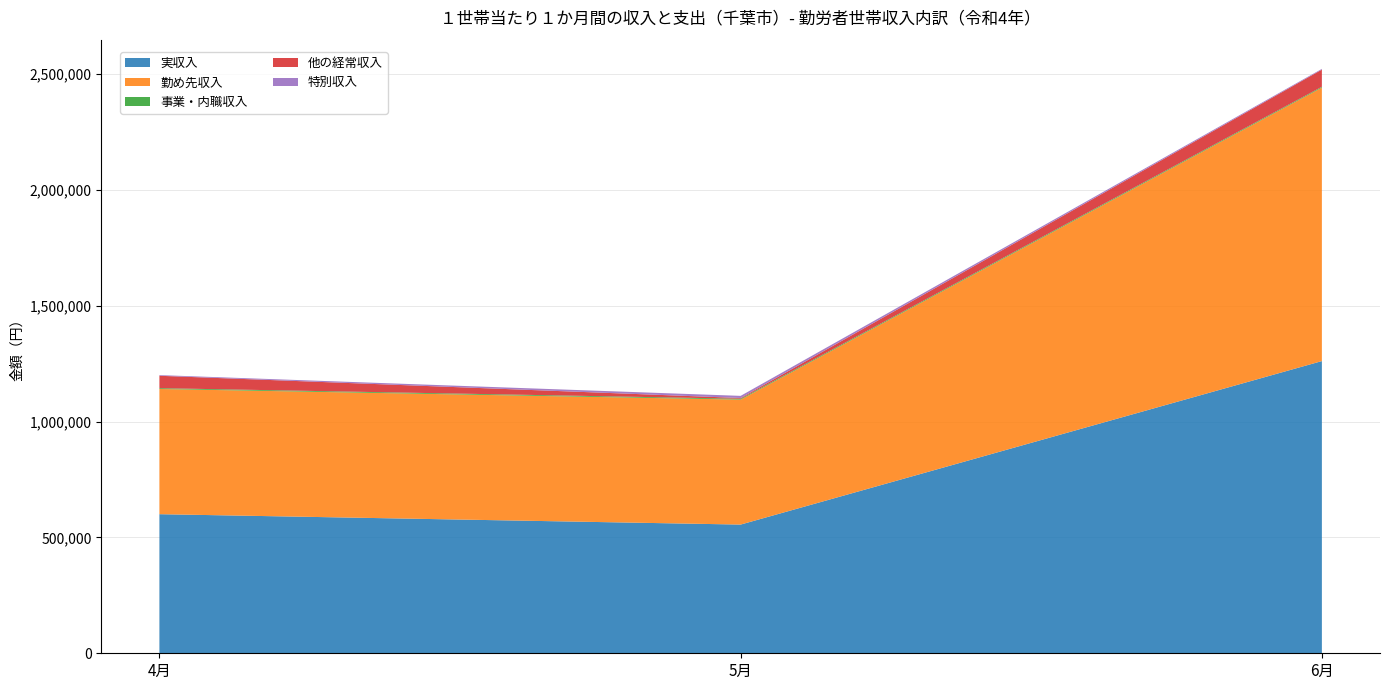

Reading right to left, what are all the values shown in this chart?

実収入: 6月=1261451	5月=555644	4月=600466
勤め先収入: 6月=1180631	5月=539539	4月=540548
事業・内職収入: 6月=3476	5月=3675	4月=3528
他の経常収入: 6月=74298	5月=3177	4月=53501
特別収入: 6月=3047	5月=9254	4月=2889